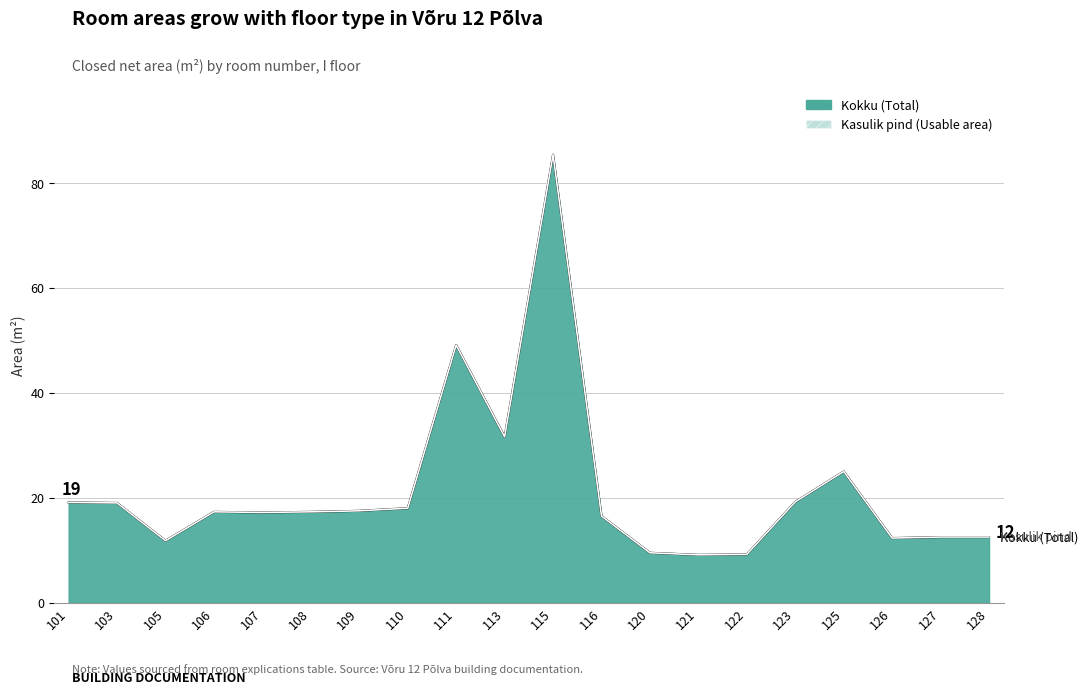

Reading left to right, transcribe all the data shown in this chart.

Kokku (Total): 101=19.1	103=19.0	105=11.8	106=17.3	107=17.2	108=17.3	109=17.5	110=18.0	111=49.1	113=31.6	115=85.4	116=16.5	120=9.5	121=9.1	122=9.2	123=19.2	125=25.0	126=12.3	127=12.5	128=12.5
Kasulik pind (Usable area): 101=19.1	103=19.0	105=11.8	106=17.3	107=17.2	108=17.3	109=17.5	110=18.0	111=49.1	113=31.6	115=85.4	116=16.5	120=9.5	121=9.1	122=9.2	123=19.2	125=25.0	126=12.3	127=12.5	128=12.5